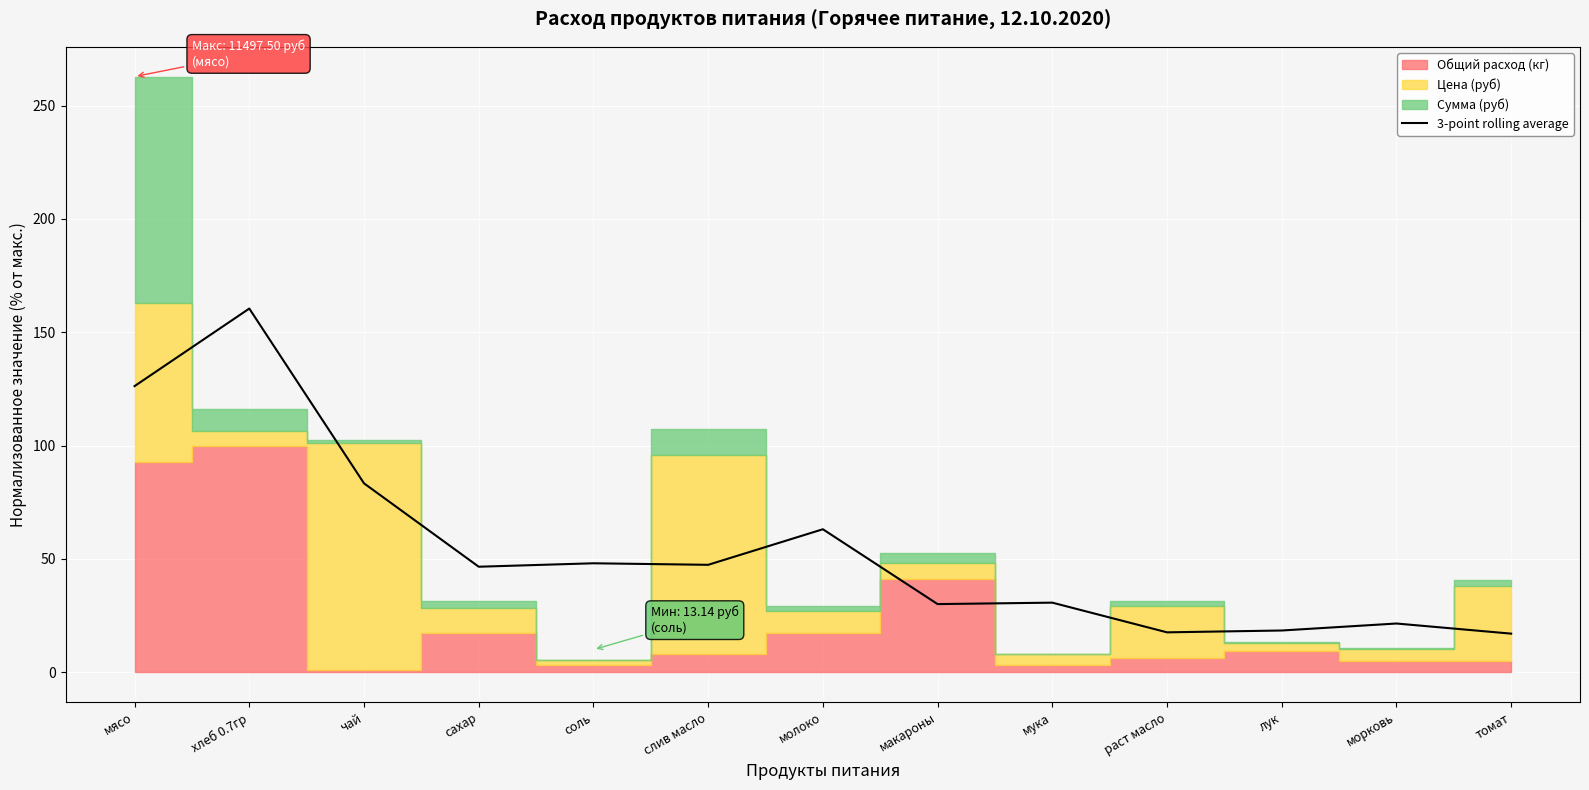

What is the ratio of the value at лук to the value at хлеб 0.7гр?

0.1